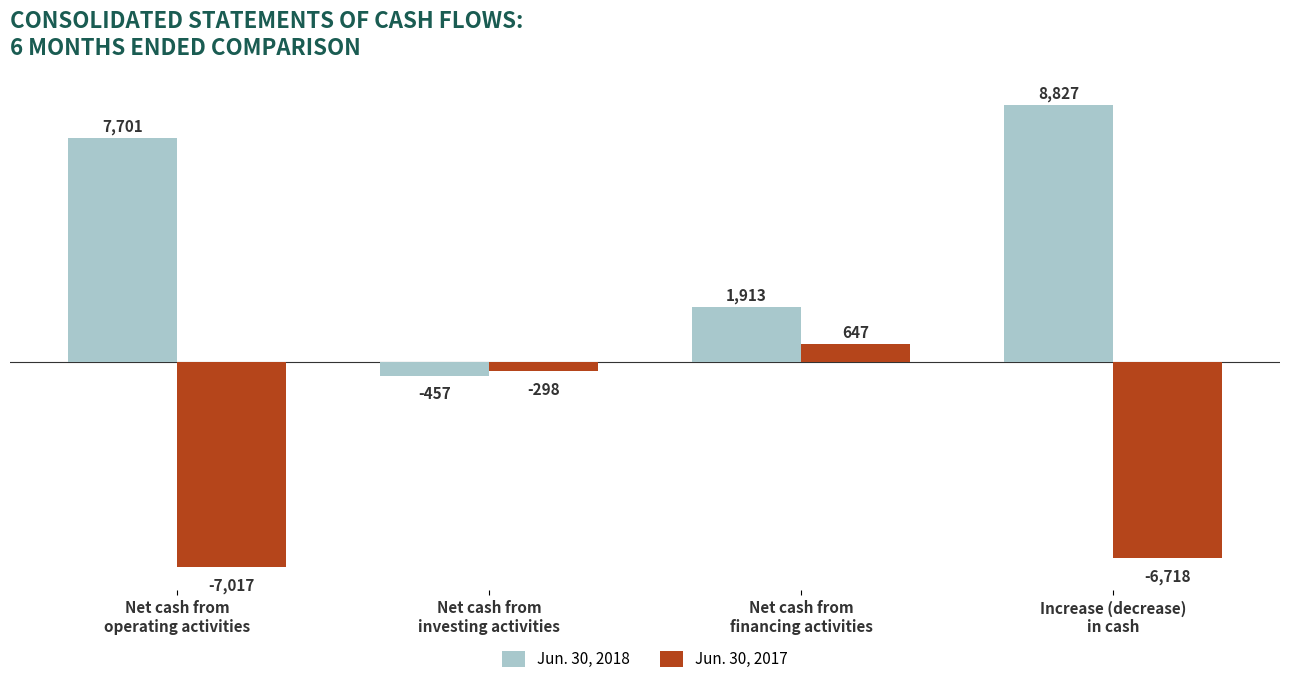

How many distinct data groups are displayed?

2